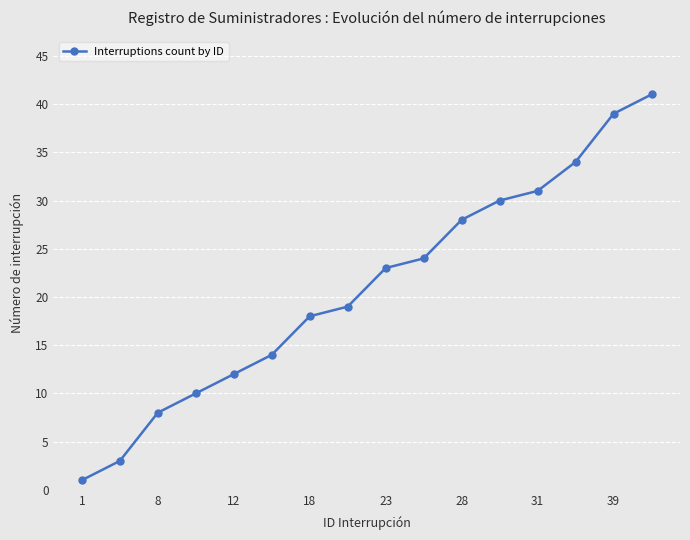

What is the value of the 16th point from the left?

41